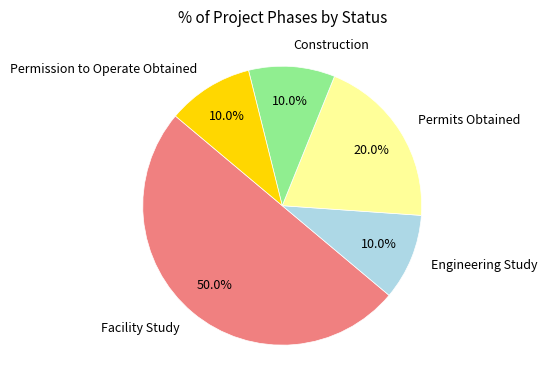

Is it true that Facility Study is 50% of the pie?

True